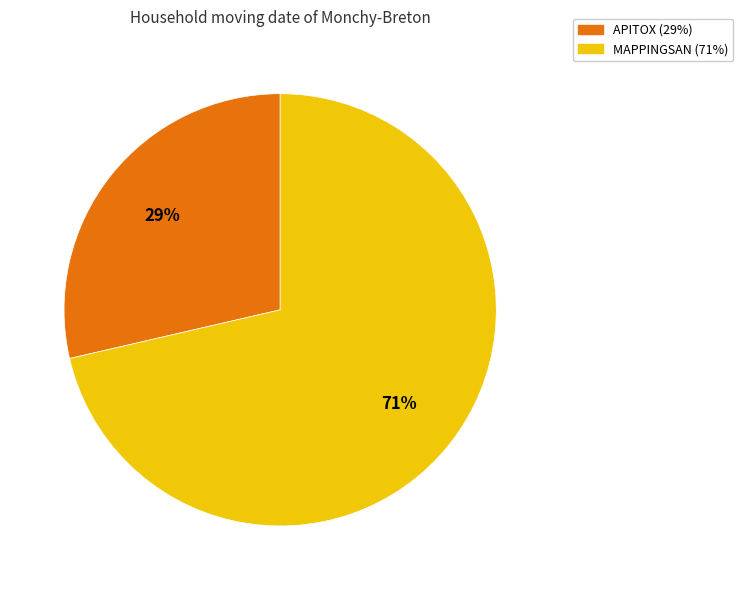

Does any single category account for the majority?

Yes